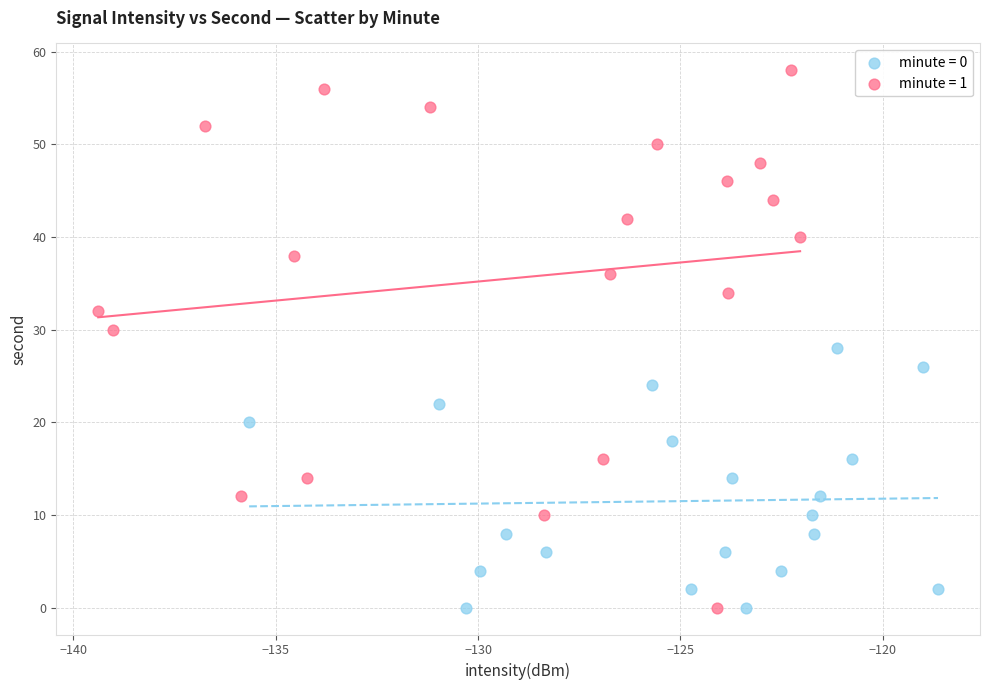

Which series reaches the maximum Y coordinate?

minute = 1